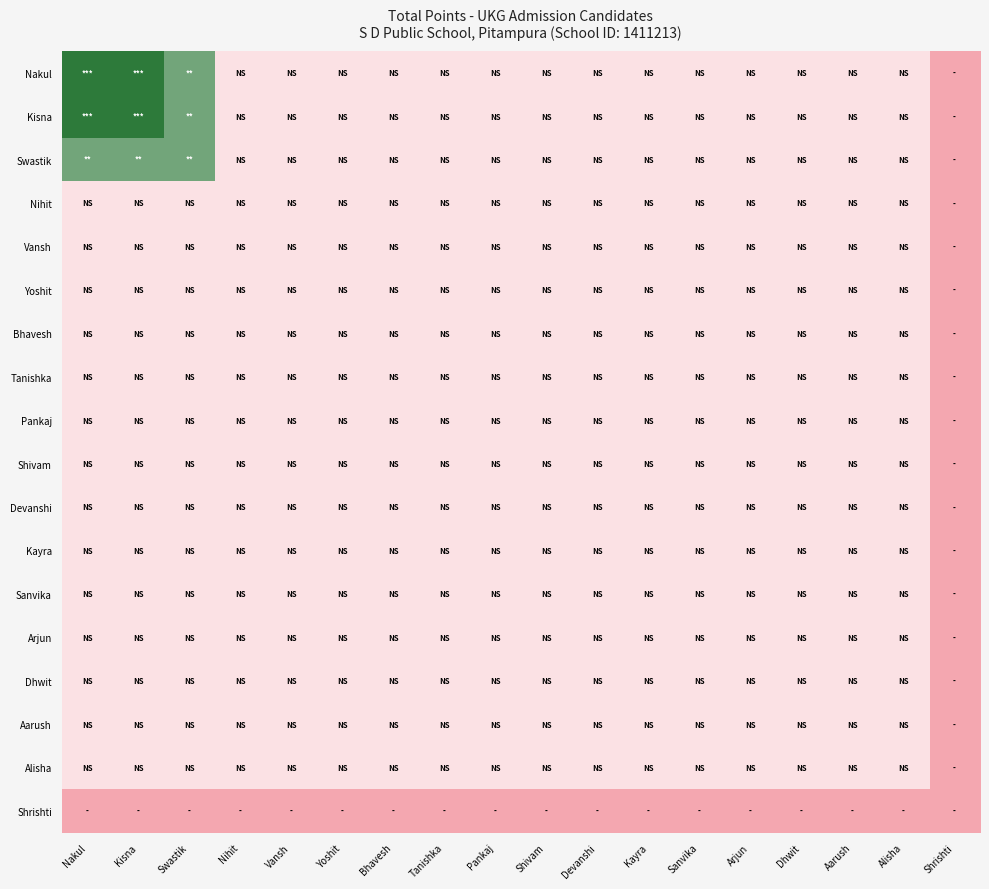

Reading right to left, what are all the values shown in this chart?

Nakul: Shrishti=15	Alisha=25	Aarush=25	Dhwit=25	Arjun=25	Sanvika=25	Kayra=25	Devanshi=25	Shivam=25	Pankaj=25	Tanishka=25	Bhavesh=25	Yoshit=25	Vansh=25	Nihit=25	Swastik=40	Kisna=45	Nakul=45
Kisna: Shrishti=15	Alisha=25	Aarush=25	Dhwit=25	Arjun=25	Sanvika=25	Kayra=25	Devanshi=25	Shivam=25	Pankaj=25	Tanishka=25	Bhavesh=25	Yoshit=25	Vansh=25	Nihit=25	Swastik=40	Kisna=45	Nakul=45
Swastik: Shrishti=15	Alisha=25	Aarush=25	Dhwit=25	Arjun=25	Sanvika=25	Kayra=25	Devanshi=25	Shivam=25	Pankaj=25	Tanishka=25	Bhavesh=25	Yoshit=25	Vansh=25	Nihit=25	Swastik=40	Kisna=40	Nakul=40
Nihit: Shrishti=15	Alisha=25	Aarush=25	Dhwit=25	Arjun=25	Sanvika=25	Kayra=25	Devanshi=25	Shivam=25	Pankaj=25	Tanishka=25	Bhavesh=25	Yoshit=25	Vansh=25	Nihit=25	Swastik=25	Kisna=25	Nakul=25
Vansh: Shrishti=15	Alisha=25	Aarush=25	Dhwit=25	Arjun=25	Sanvika=25	Kayra=25	Devanshi=25	Shivam=25	Pankaj=25	Tanishka=25	Bhavesh=25	Yoshit=25	Vansh=25	Nihit=25	Swastik=25	Kisna=25	Nakul=25
Yoshit: Shrishti=15	Alisha=25	Aarush=25	Dhwit=25	Arjun=25	Sanvika=25	Kayra=25	Devanshi=25	Shivam=25	Pankaj=25	Tanishka=25	Bhavesh=25	Yoshit=25	Vansh=25	Nihit=25	Swastik=25	Kisna=25	Nakul=25
Bhavesh: Shrishti=15	Alisha=25	Aarush=25	Dhwit=25	Arjun=25	Sanvika=25	Kayra=25	Devanshi=25	Shivam=25	Pankaj=25	Tanishka=25	Bhavesh=25	Yoshit=25	Vansh=25	Nihit=25	Swastik=25	Kisna=25	Nakul=25
Tanishka: Shrishti=15	Alisha=25	Aarush=25	Dhwit=25	Arjun=25	Sanvika=25	Kayra=25	Devanshi=25	Shivam=25	Pankaj=25	Tanishka=25	Bhavesh=25	Yoshit=25	Vansh=25	Nihit=25	Swastik=25	Kisna=25	Nakul=25
Pankaj: Shrishti=15	Alisha=25	Aarush=25	Dhwit=25	Arjun=25	Sanvika=25	Kayra=25	Devanshi=25	Shivam=25	Pankaj=25	Tanishka=25	Bhavesh=25	Yoshit=25	Vansh=25	Nihit=25	Swastik=25	Kisna=25	Nakul=25
Shivam: Shrishti=15	Alisha=25	Aarush=25	Dhwit=25	Arjun=25	Sanvika=25	Kayra=25	Devanshi=25	Shivam=25	Pankaj=25	Tanishka=25	Bhavesh=25	Yoshit=25	Vansh=25	Nihit=25	Swastik=25	Kisna=25	Nakul=25
Devanshi: Shrishti=15	Alisha=25	Aarush=25	Dhwit=25	Arjun=25	Sanvika=25	Kayra=25	Devanshi=25	Shivam=25	Pankaj=25	Tanishka=25	Bhavesh=25	Yoshit=25	Vansh=25	Nihit=25	Swastik=25	Kisna=25	Nakul=25
Kayra: Shrishti=15	Alisha=25	Aarush=25	Dhwit=25	Arjun=25	Sanvika=25	Kayra=25	Devanshi=25	Shivam=25	Pankaj=25	Tanishka=25	Bhavesh=25	Yoshit=25	Vansh=25	Nihit=25	Swastik=25	Kisna=25	Nakul=25
Sanvika: Shrishti=15	Alisha=25	Aarush=25	Dhwit=25	Arjun=25	Sanvika=25	Kayra=25	Devanshi=25	Shivam=25	Pankaj=25	Tanishka=25	Bhavesh=25	Yoshit=25	Vansh=25	Nihit=25	Swastik=25	Kisna=25	Nakul=25
Arjun: Shrishti=15	Alisha=25	Aarush=25	Dhwit=25	Arjun=25	Sanvika=25	Kayra=25	Devanshi=25	Shivam=25	Pankaj=25	Tanishka=25	Bhavesh=25	Yoshit=25	Vansh=25	Nihit=25	Swastik=25	Kisna=25	Nakul=25
Dhwit: Shrishti=15	Alisha=25	Aarush=25	Dhwit=25	Arjun=25	Sanvika=25	Kayra=25	Devanshi=25	Shivam=25	Pankaj=25	Tanishka=25	Bhavesh=25	Yoshit=25	Vansh=25	Nihit=25	Swastik=25	Kisna=25	Nakul=25
Aarush: Shrishti=15	Alisha=25	Aarush=25	Dhwit=25	Arjun=25	Sanvika=25	Kayra=25	Devanshi=25	Shivam=25	Pankaj=25	Tanishka=25	Bhavesh=25	Yoshit=25	Vansh=25	Nihit=25	Swastik=25	Kisna=25	Nakul=25
Alisha: Shrishti=15	Alisha=25	Aarush=25	Dhwit=25	Arjun=25	Sanvika=25	Kayra=25	Devanshi=25	Shivam=25	Pankaj=25	Tanishka=25	Bhavesh=25	Yoshit=25	Vansh=25	Nihit=25	Swastik=25	Kisna=25	Nakul=25
Shrishti: Shrishti=15	Alisha=15	Aarush=15	Dhwit=15	Arjun=15	Sanvika=15	Kayra=15	Devanshi=15	Shivam=15	Pankaj=15	Tanishka=15	Bhavesh=15	Yoshit=15	Vansh=15	Nihit=15	Swastik=15	Kisna=15	Nakul=15